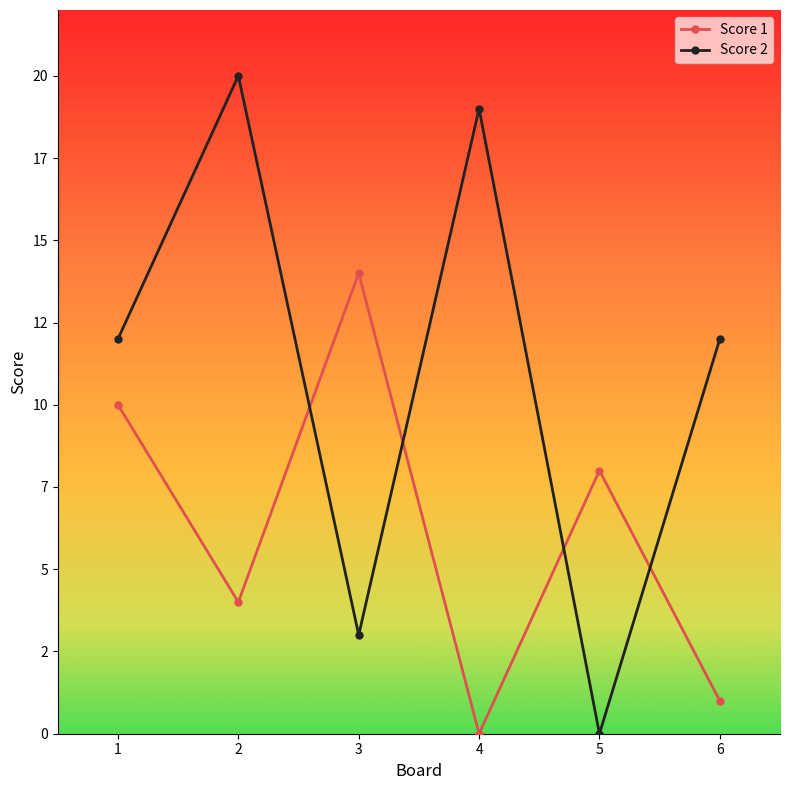

True or false: Score 2 has more than 1 interior local peaks.

True